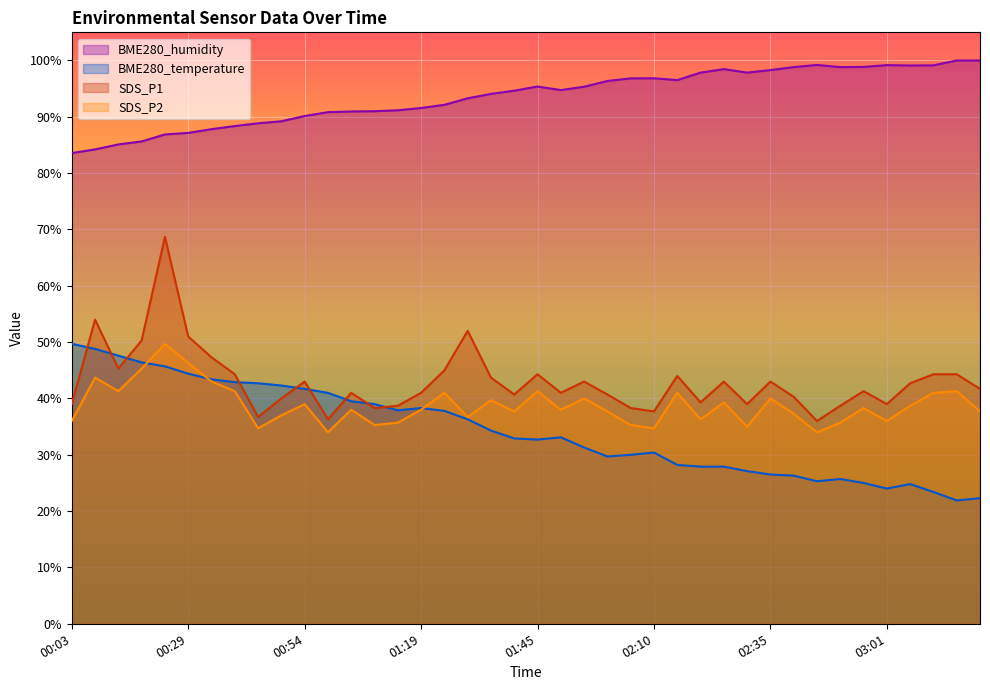

Rank the categories by SDS_P2 value from highest to lowest.

00:24, 00:29, 00:19, 00:08, 00:34, 00:13, 00:39, 01:45, 03:16, 01:24, 02:15, 03:11, 01:55, 02:35, 01:35, 02:25, 00:54, 03:06, 02:56, 01:04, 01:19, 01:50, 01:40, 02:00, 03:21, 02:40, 00:49, 01:29, 02:20, 00:03, 03:01, 01:14, 02:51, 01:09, 02:05, 02:30, 00:44, 02:10, 00:59, 02:45